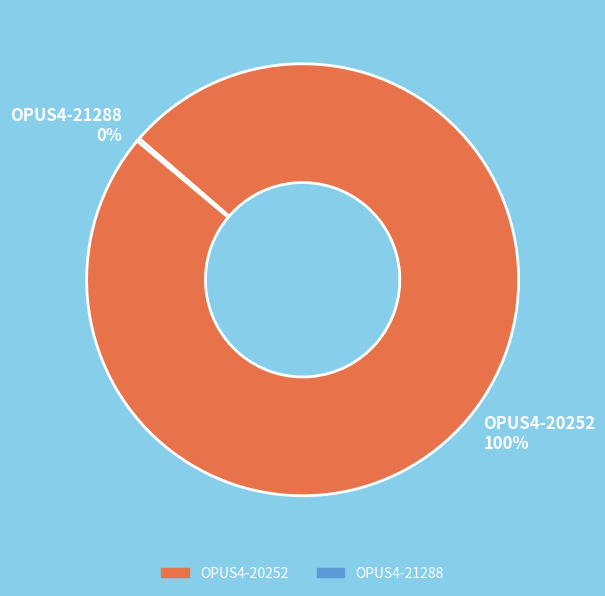

True or false: OPUS4-20252 accounts for 100% of the total.

True